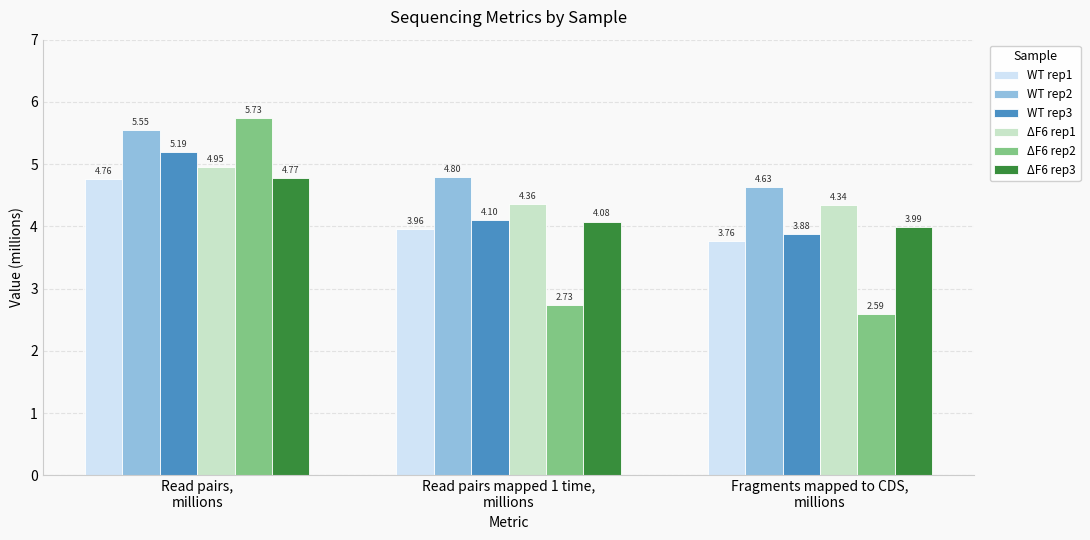

What are all the series names shown in the legend?

WT rep1, WT rep2, WT rep3, ΔF6 rep1, ΔF6 rep2, ΔF6 rep3